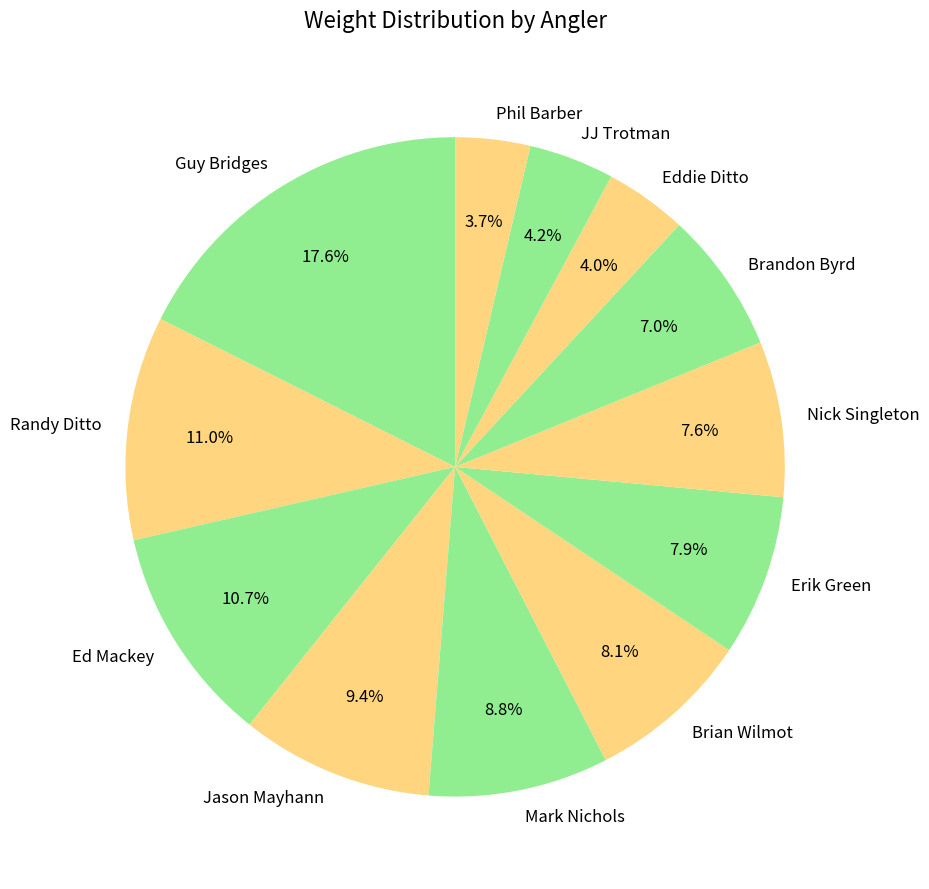

Do Erik Green and Randy Ditto together represent more than half of the pie?

No